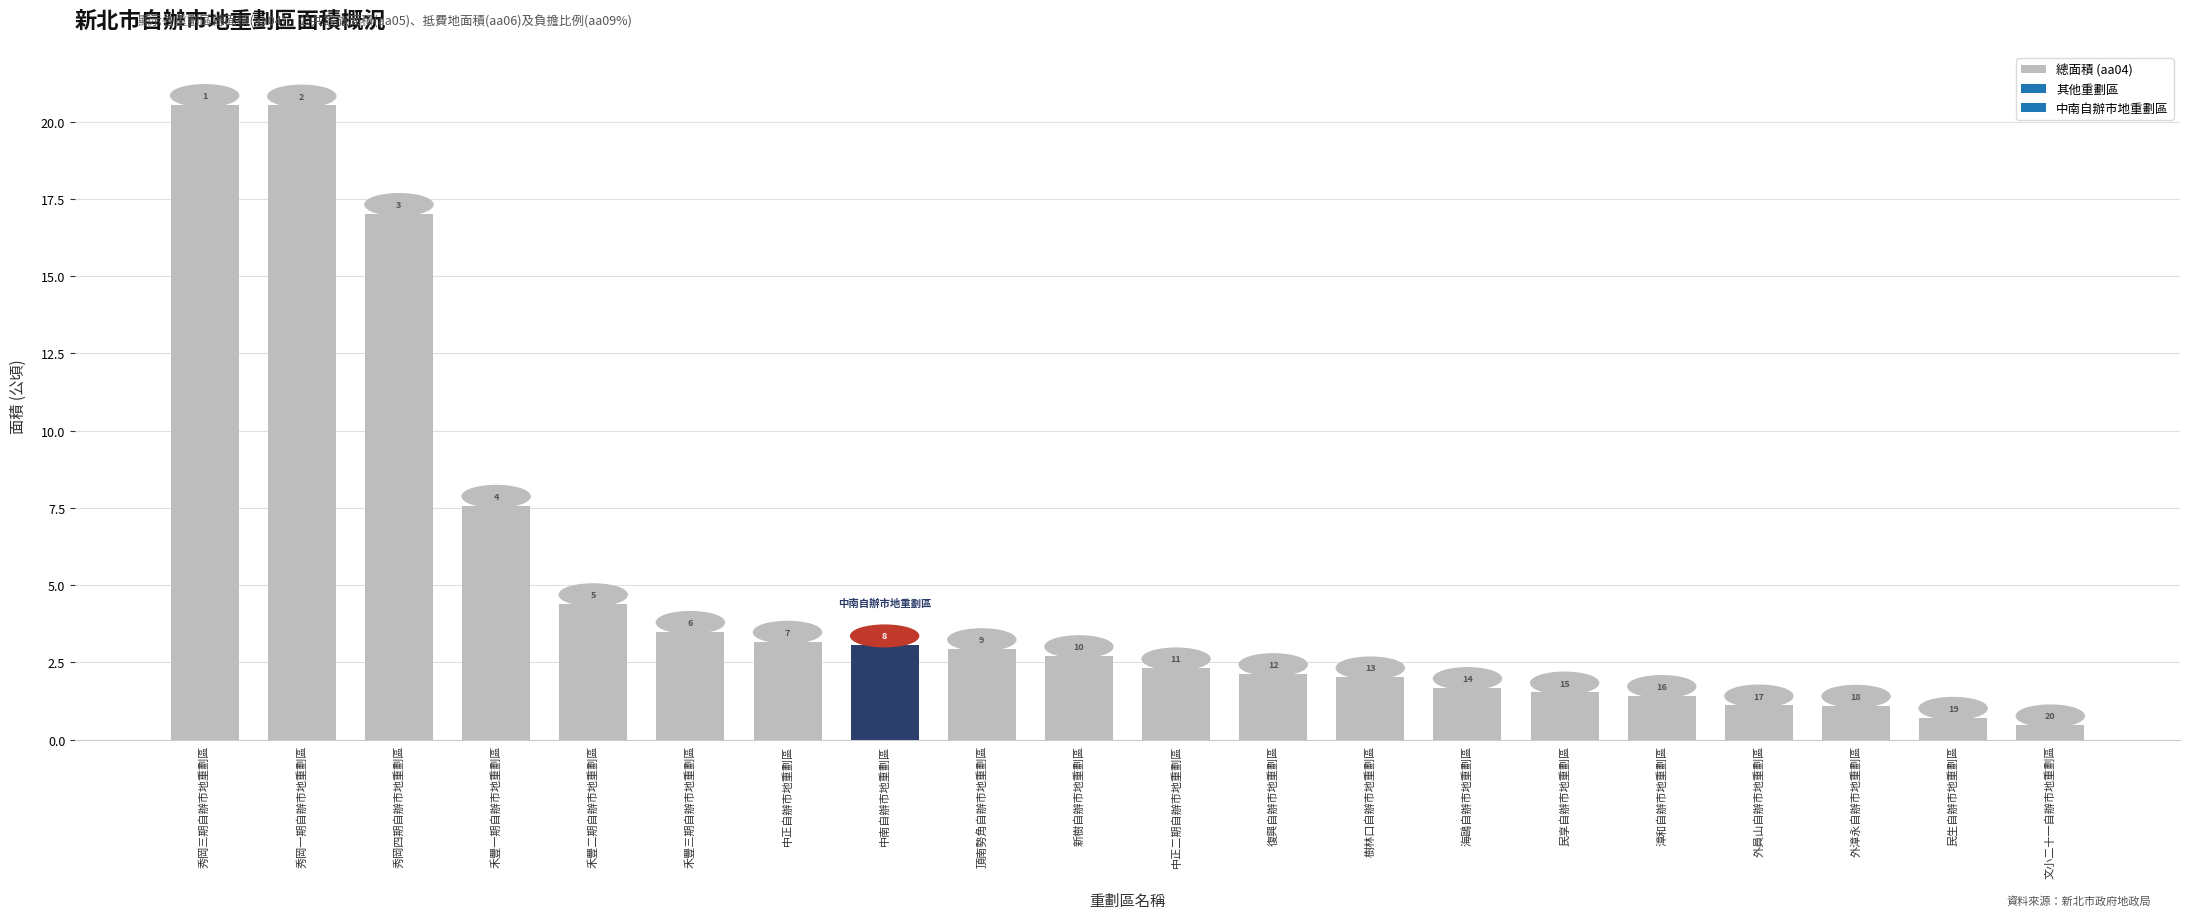

List the labels in order of value, largest first.

秀岡三期自辦市地重劃區, 秀岡一期自辦市地重劃區, 秀岡四期自辦市地重劃區, 禾豐一期自辦市地重劃區, 禾豐二期自辦市地重劃區, 禾豐三期自辦市地重劃區, 中正自辦市地重劃區, 中南自辦市地重劃區, 頂南勢角自辦市地重劃區, 新樹自辦市地重劃區, 中正二期自辦市地重劃區, 復興自辦市地重劃區, 樹林口自辦市地重劃區, 海鷗自辦市地重劃區, 民享自辦市地重劃區, 漳和自辦市地重劃區, 外員山自辦市地重劃區, 外漳永自辦市地重劃區, 民生自辦市地重劃區, 文小二十一自辦市地重劃區